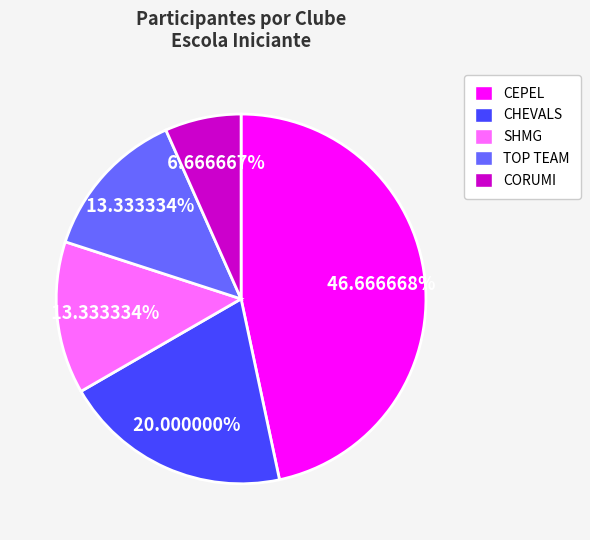

Is it true that SHMG is 4% of the pie?

False